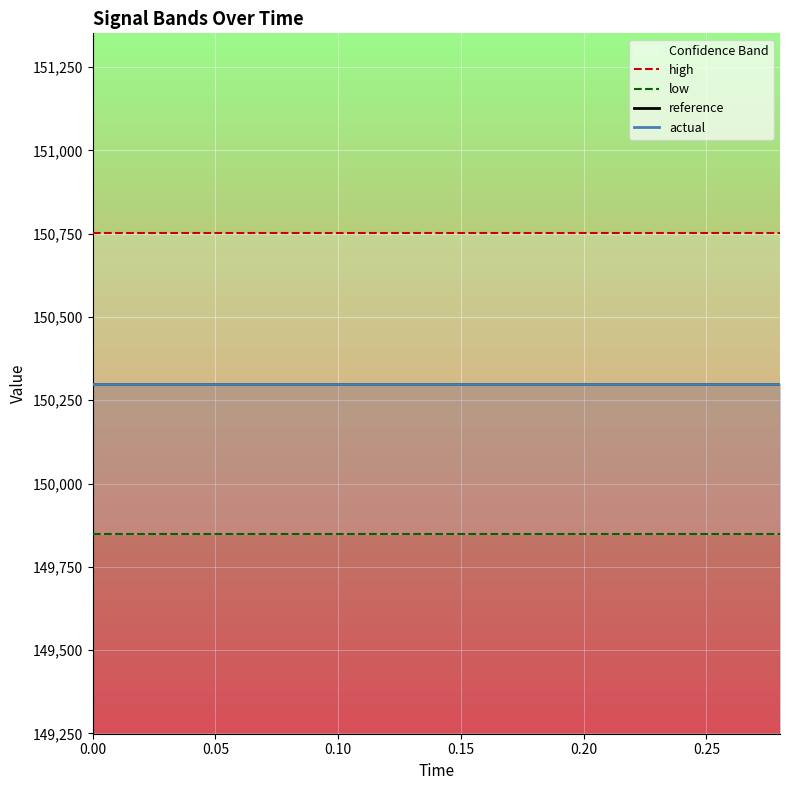

True or false: actual and reference intersect in this chart.

False